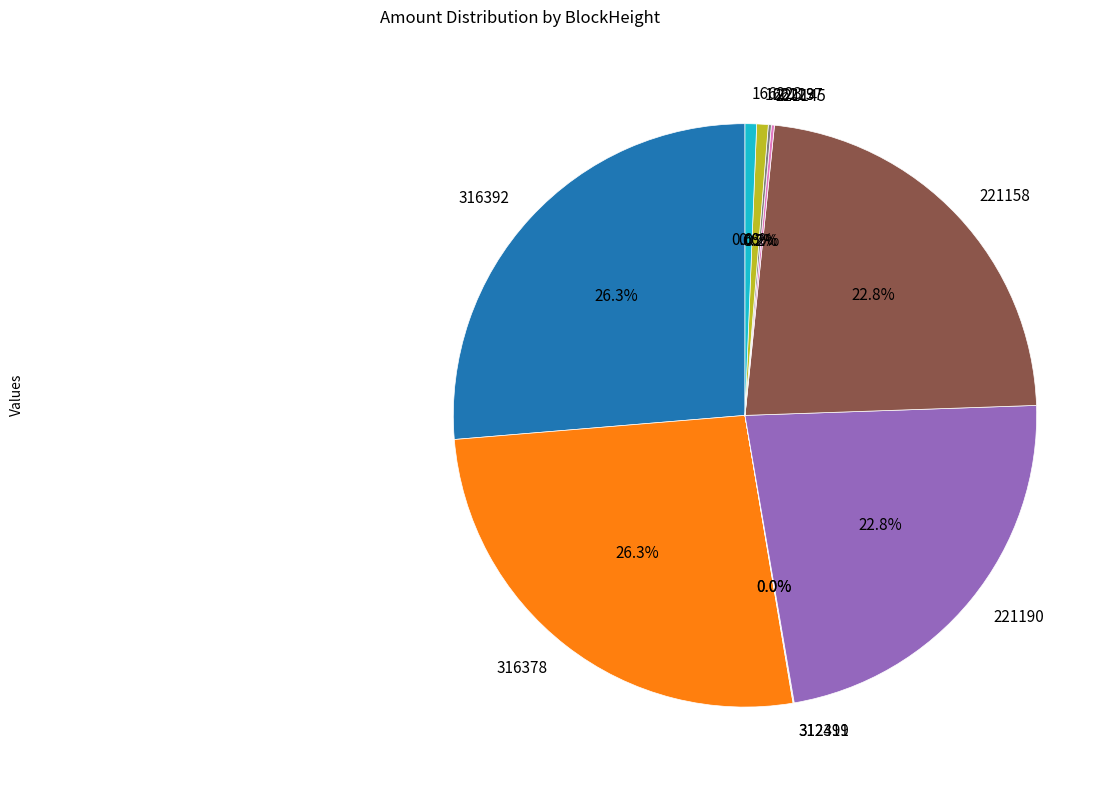

How much of the chart is everything except 221190?

77.2%